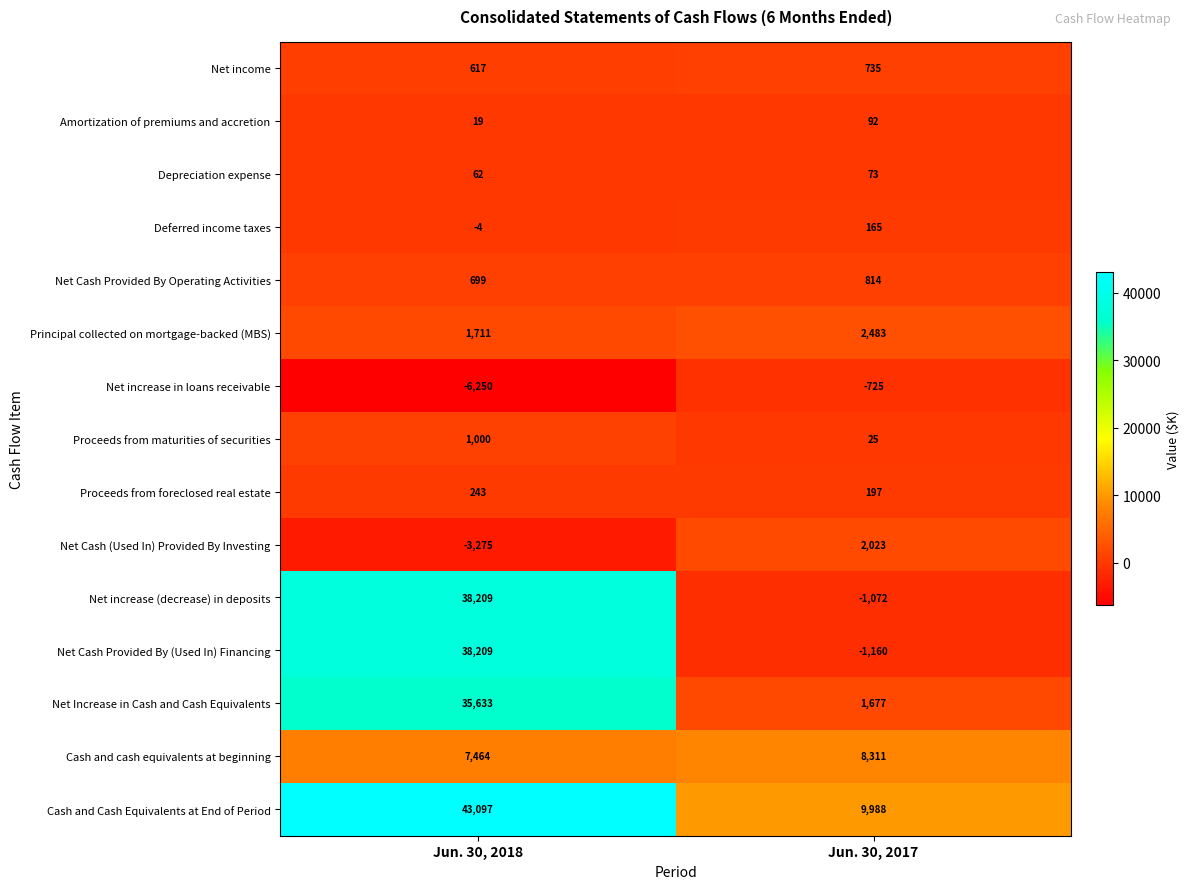

Which series has the widest spread of values?

Net Cash Provided By (Used In) Financing